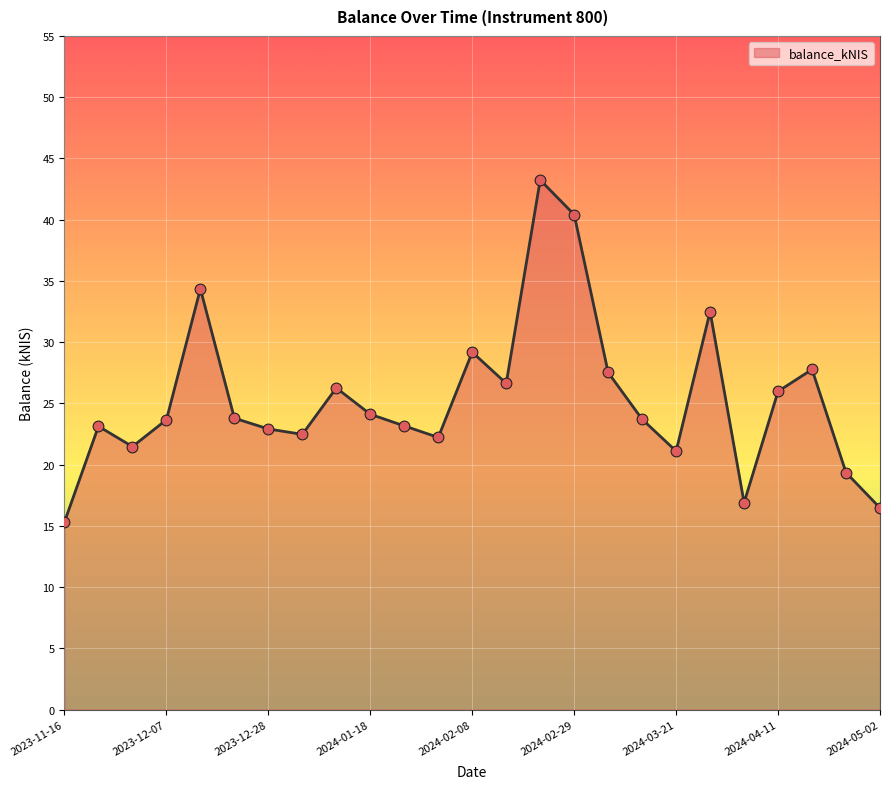

What is the difference between the maximum and minimum values?

27.9